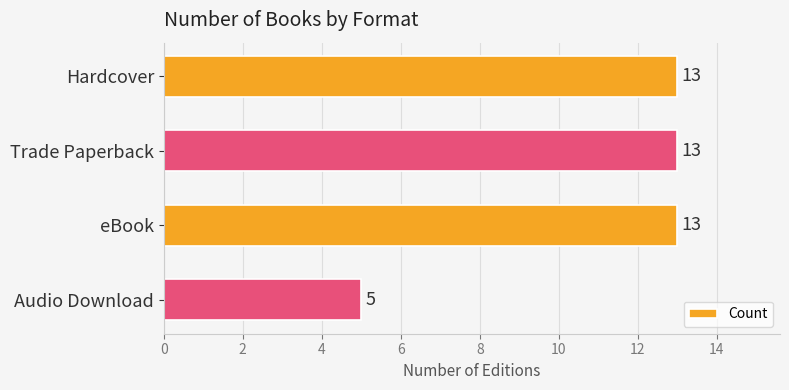

Which has a higher value, eBook or Audio Download?

eBook